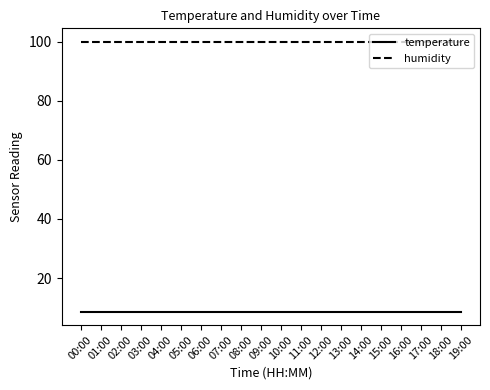

Does the chart have visible grid lines?

No